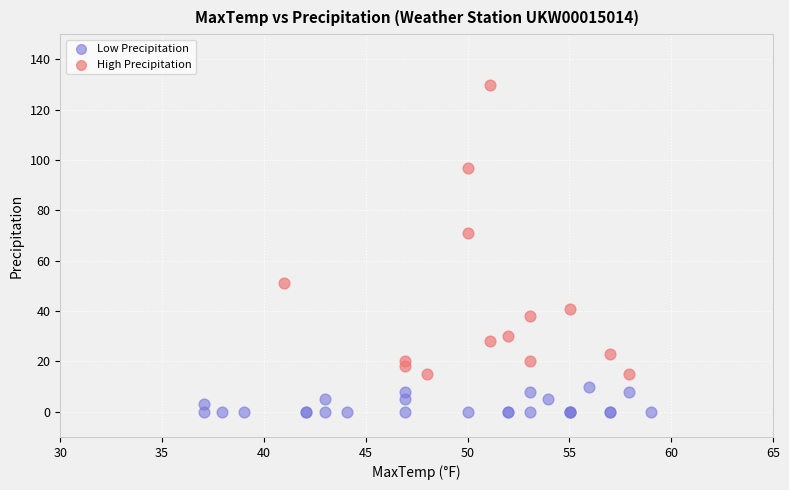

Which series contains the highest Y value?

High Precipitation